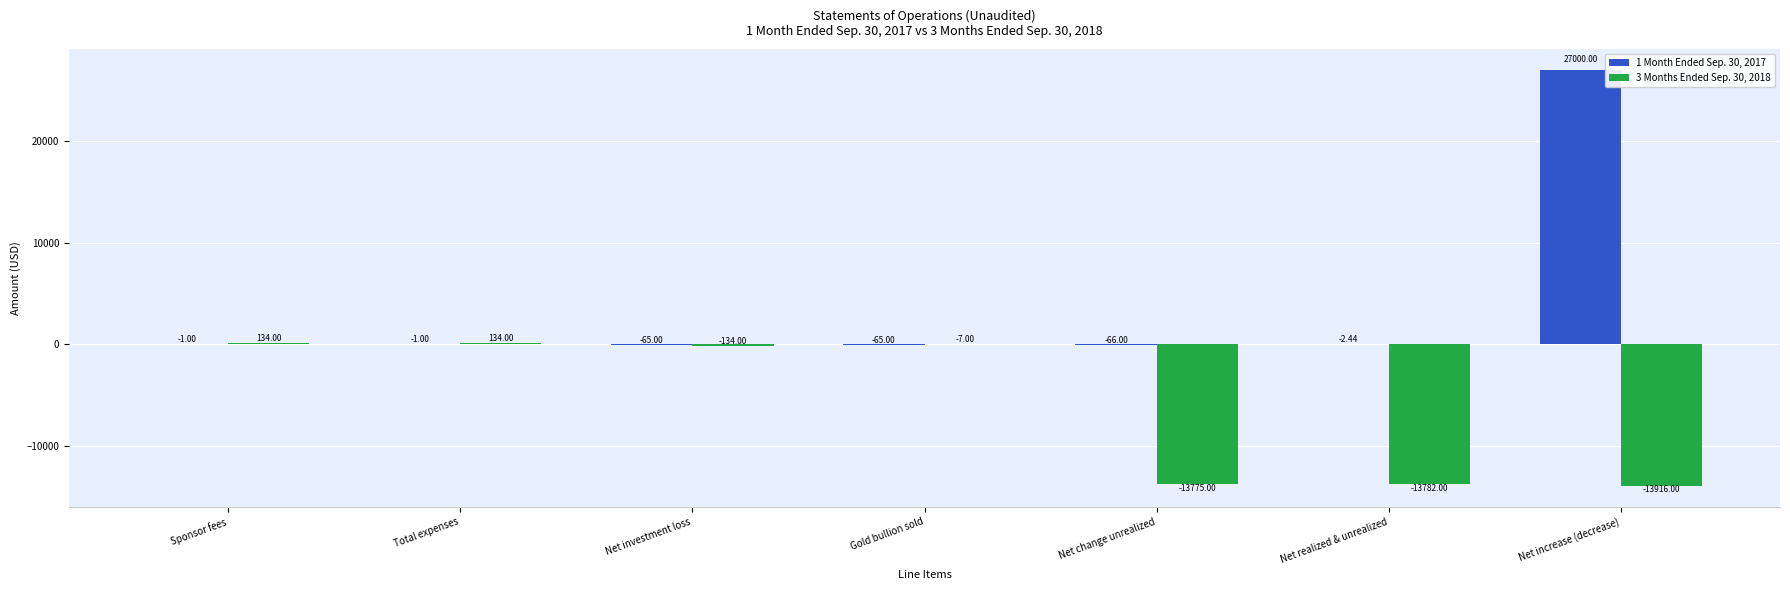

Which series has the largest total across all categories?

1 Month Ended Sep. 30, 2017